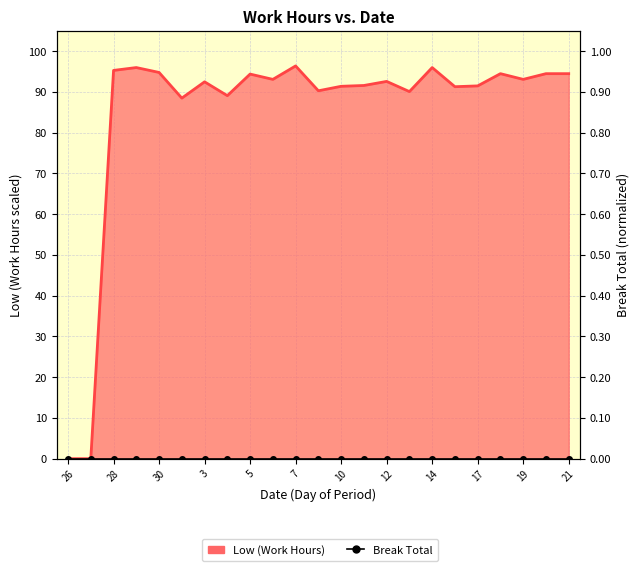

Which has a higher value, 5 or 11?

5